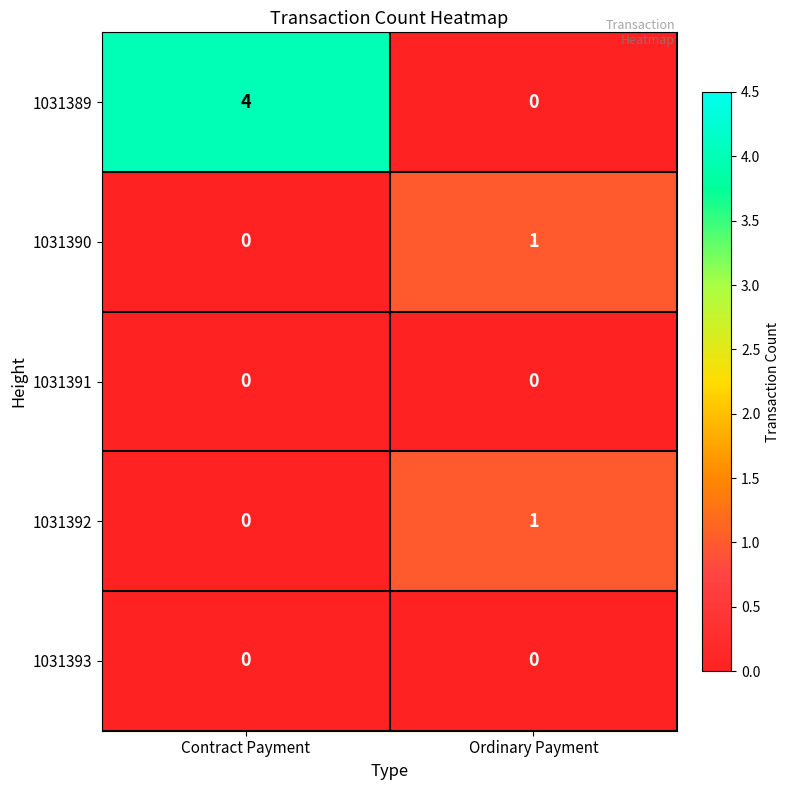

Reading right to left, what are all the values shown in this chart?

1031389: Ordinary Payment=0	Contract Payment=4
1031390: Ordinary Payment=1	Contract Payment=0
1031391: Ordinary Payment=0	Contract Payment=0
1031392: Ordinary Payment=1	Contract Payment=0
1031393: Ordinary Payment=0	Contract Payment=0